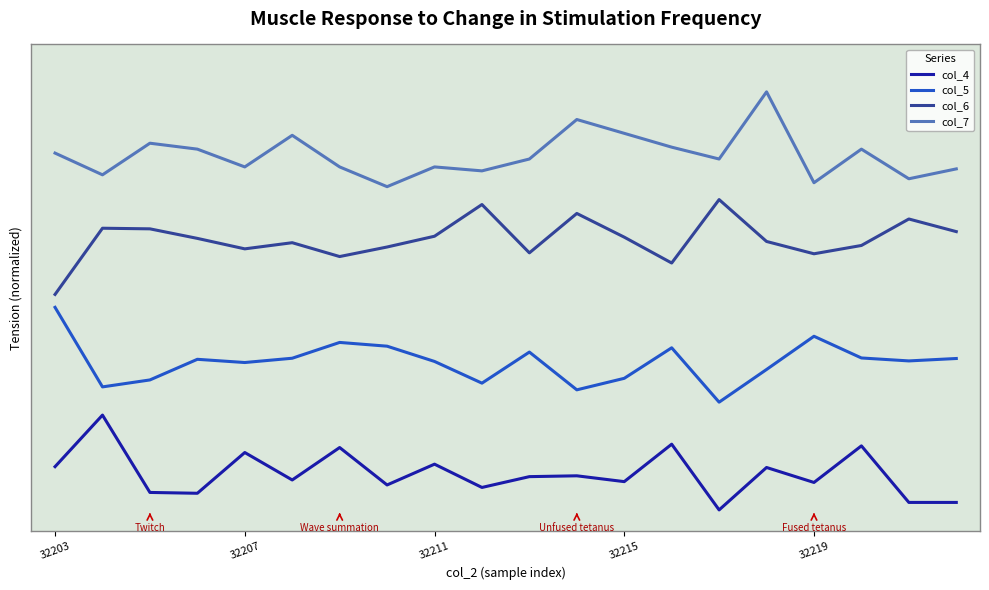

Does the chart have visible grid lines?

No